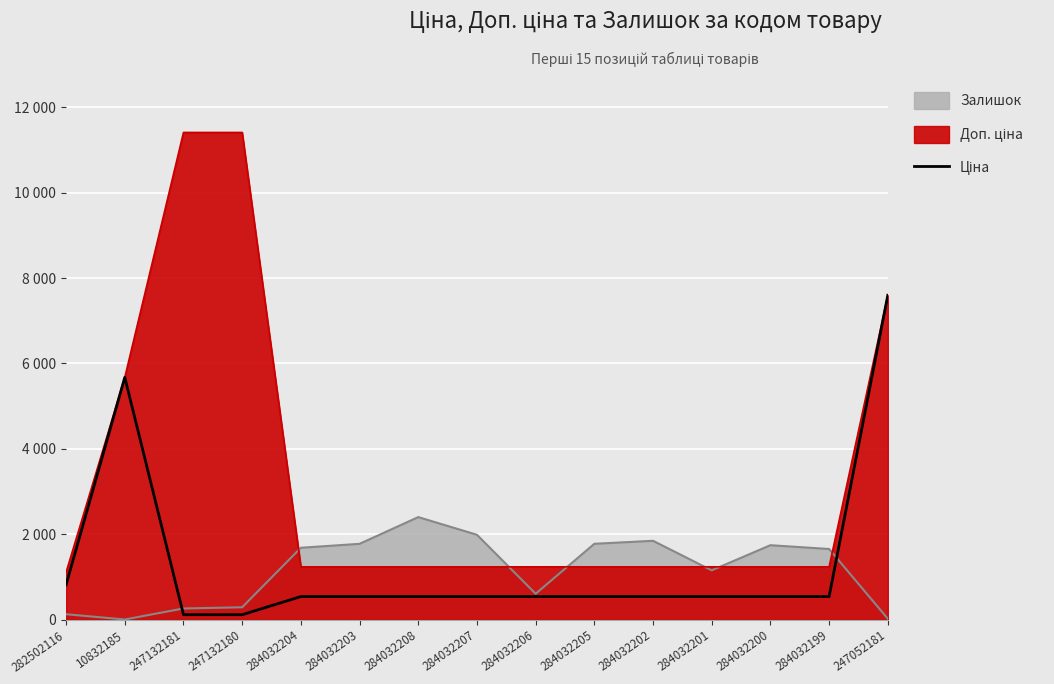

What is the value of the 8th point from the left?

539.0